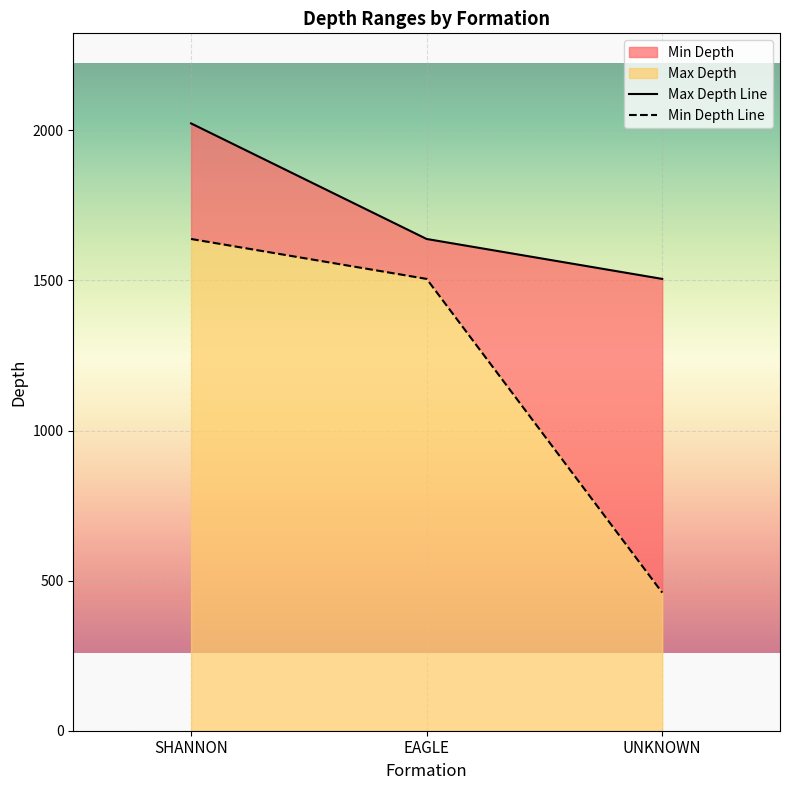

List the labels in order of Max Depth value, smallest first.

UNKNOWN, EAGLE, SHANNON